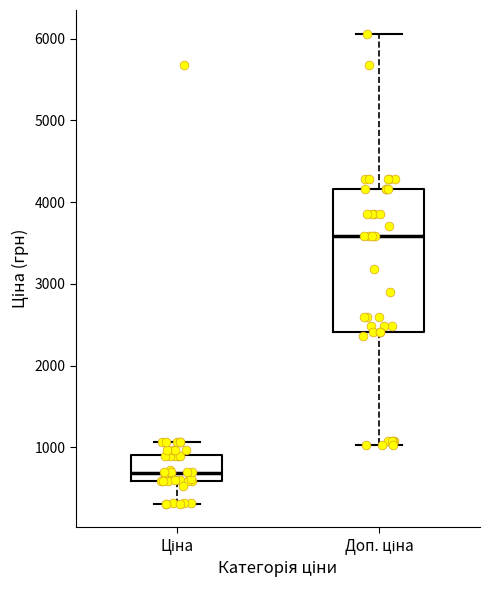

Which box is the tallest, from its lower edge to its upper edge?

Доп. ціна